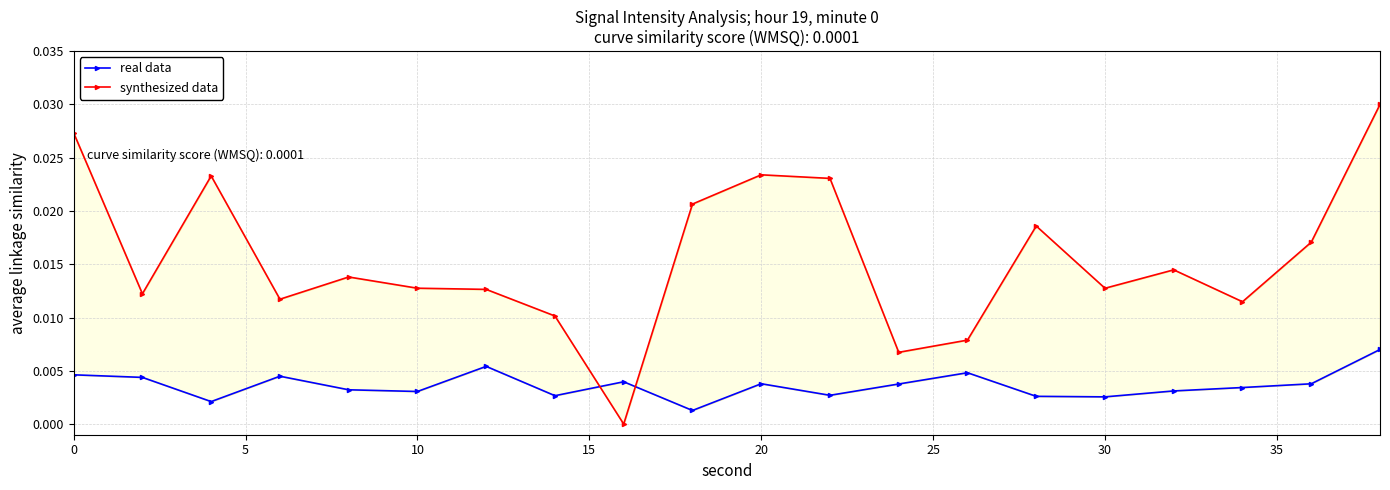

What are all the series names shown in the legend?

real data, synthesized data